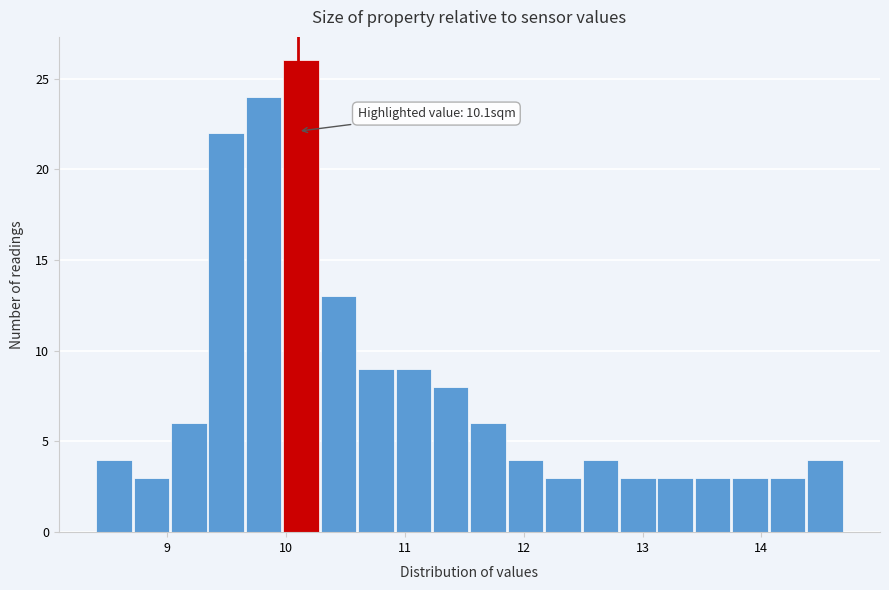

Read against the x-axis, roughly where is the centre of the tallest bar?

10.1